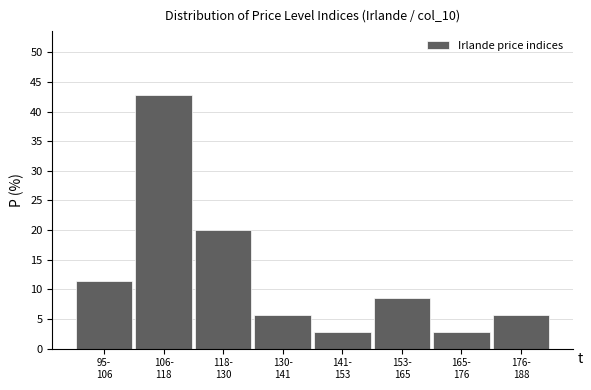

Reading left to right, list all the values displayed in this chart.

11.4	42.9	20.0	5.7	2.9	8.6	2.9	5.7